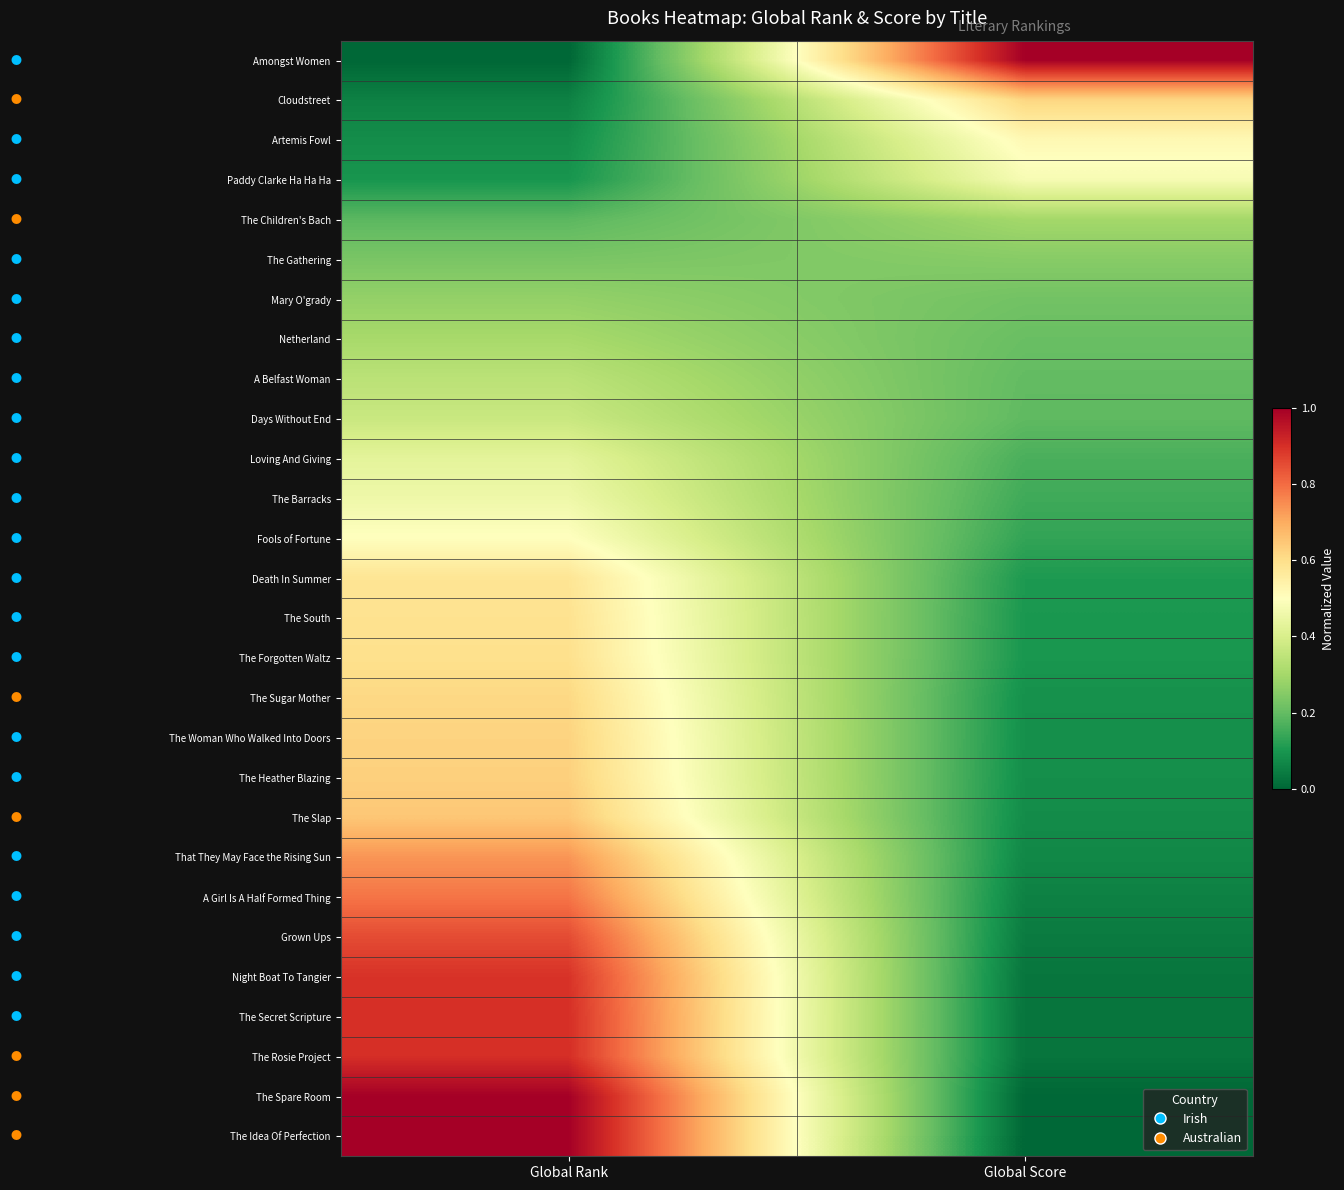

Reading left to right, list all the values displayed in this chart.

Amongst Women: Global Rank=0.0	Global Score=1.0
Cloudstreet: Global Rank=0.1	Global Score=0.6
Artemis Fowl: Global Rank=0.1	Global Score=0.5
Paddy Clarke Ha Ha Ha: Global Rank=0.1	Global Score=0.5
The Children's Bach: Global Rank=0.2	Global Score=0.3
The Gathering: Global Rank=0.2	Global Score=0.3
Mary O'grady: Global Rank=0.3	Global Score=0.2
Netherland: Global Rank=0.3	Global Score=0.2
A Belfast Woman: Global Rank=0.3	Global Score=0.2
Days Without End: Global Rank=0.4	Global Score=0.2
Loving And Giving: Global Rank=0.4	Global Score=0.2
The Barracks: Global Rank=0.5	Global Score=0.2
Fools of Fortune: Global Rank=0.5	Global Score=0.1
Death In Summer: Global Rank=0.6	Global Score=0.1
The South: Global Rank=0.6	Global Score=0.1
The Forgotten Waltz: Global Rank=0.6	Global Score=0.1
The Sugar Mother: Global Rank=0.6	Global Score=0.1
The Woman Who Walked Into Doors: Global Rank=0.6	Global Score=0.1
The Heather Blazing: Global Rank=0.6	Global Score=0.1
The Slap: Global Rank=0.6	Global Score=0.1
That They May Face the Rising Sun: Global Rank=0.7	Global Score=0.1
A Girl Is A Half Formed Thing: Global Rank=0.8	Global Score=0.1
Grown Ups: Global Rank=0.9	Global Score=0.0
Night Boat To Tangier: Global Rank=0.9	Global Score=0.0
The Secret Scripture: Global Rank=0.9	Global Score=0.0
The Rosie Project: Global Rank=0.9	Global Score=0.0
The Spare Room: Global Rank=1.0	Global Score=0.0
The Idea Of Perfection: Global Rank=1.0	Global Score=0.0